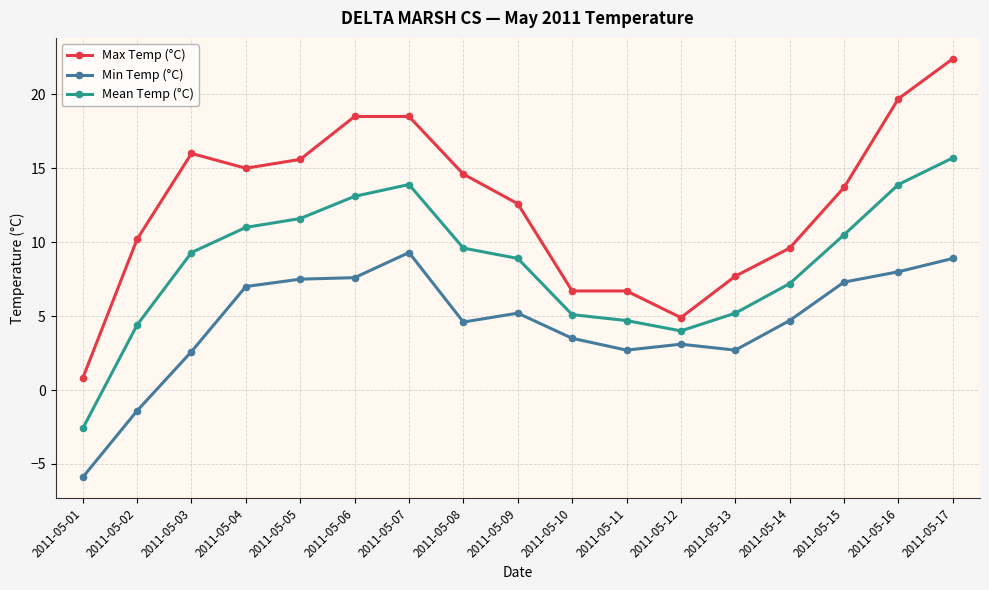

Rank the series by their average value, from highest to lowest.

Max Temp (°C), Mean Temp (°C), Min Temp (°C)